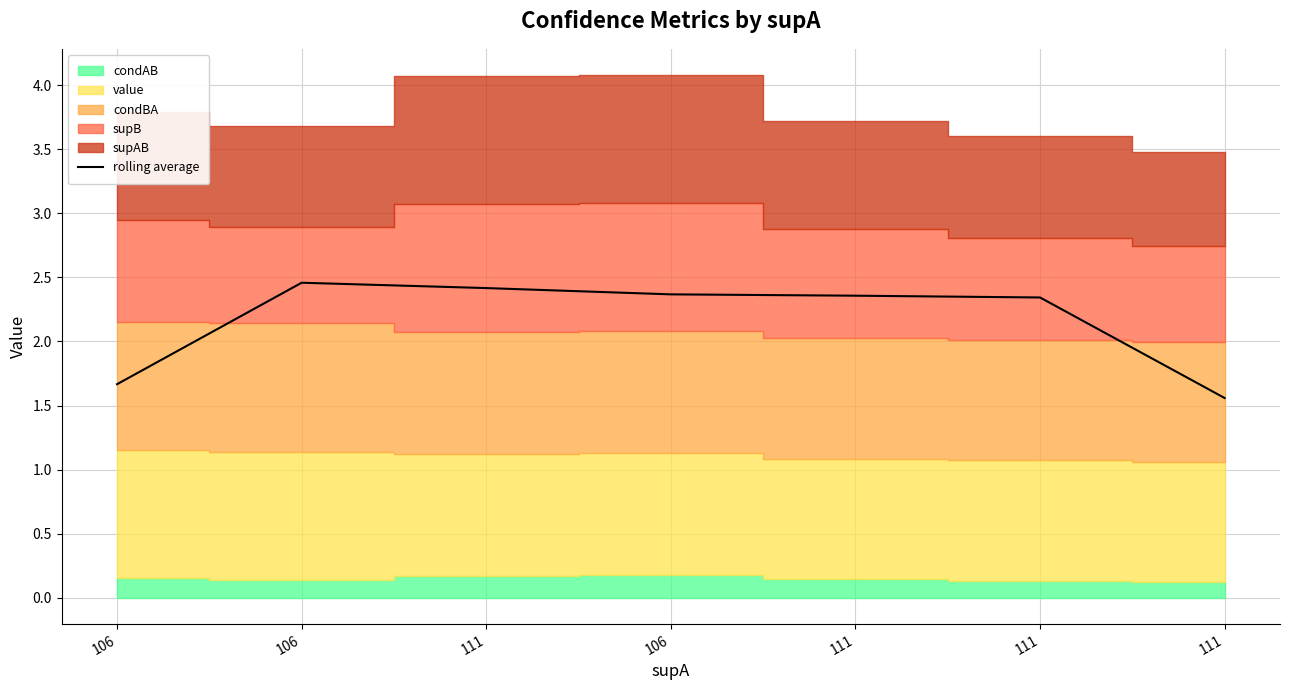

What is the label of the 7th point from the left?

111